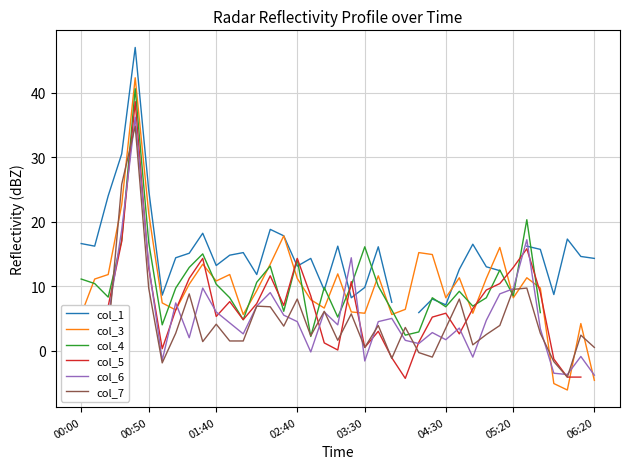

Rank the series by their maximum value, from highest to lowest.

col_1, col_3, col_4, col_5, col_6, col_7